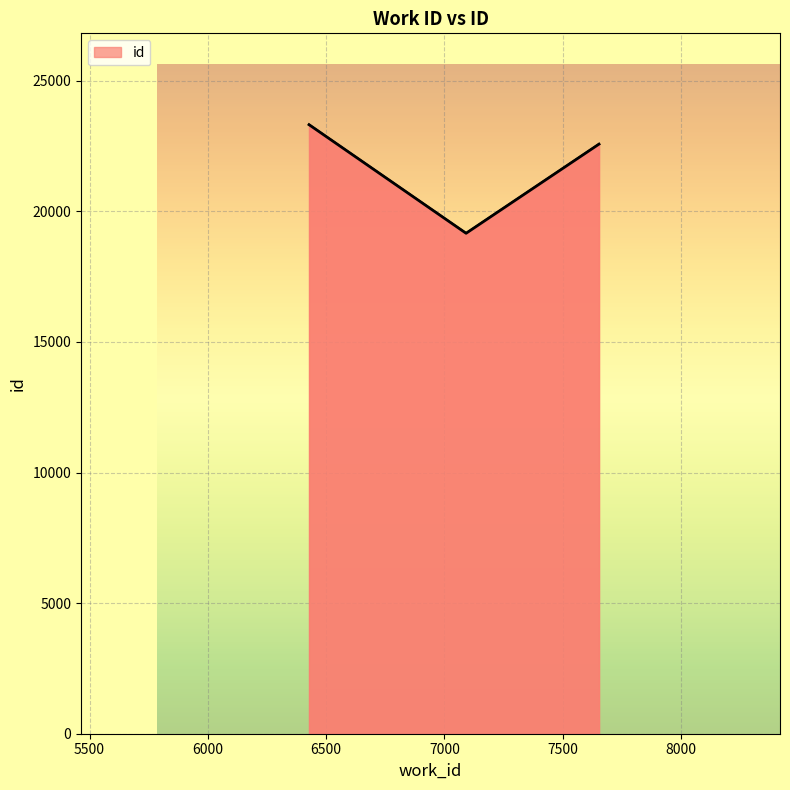

How many lines are shown in the chart?

1